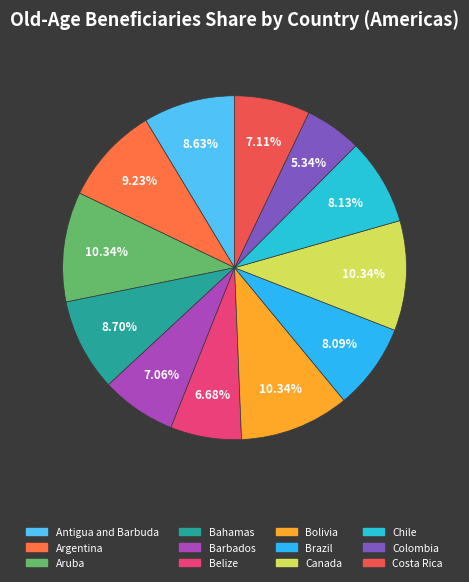

To the nearest percent, what portion does Colombia represent?

5%